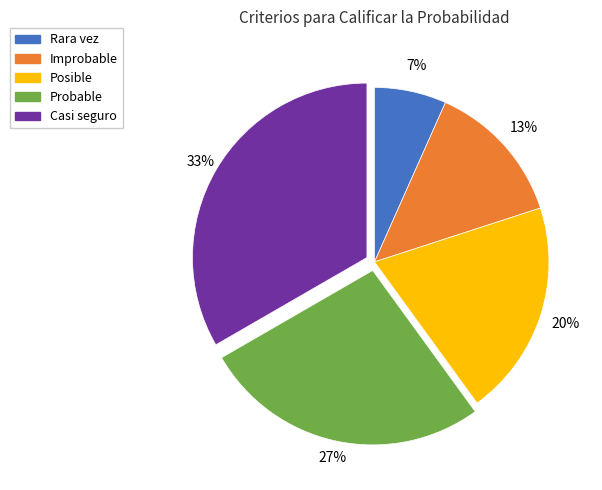

Count the number of slices in the pie.

5